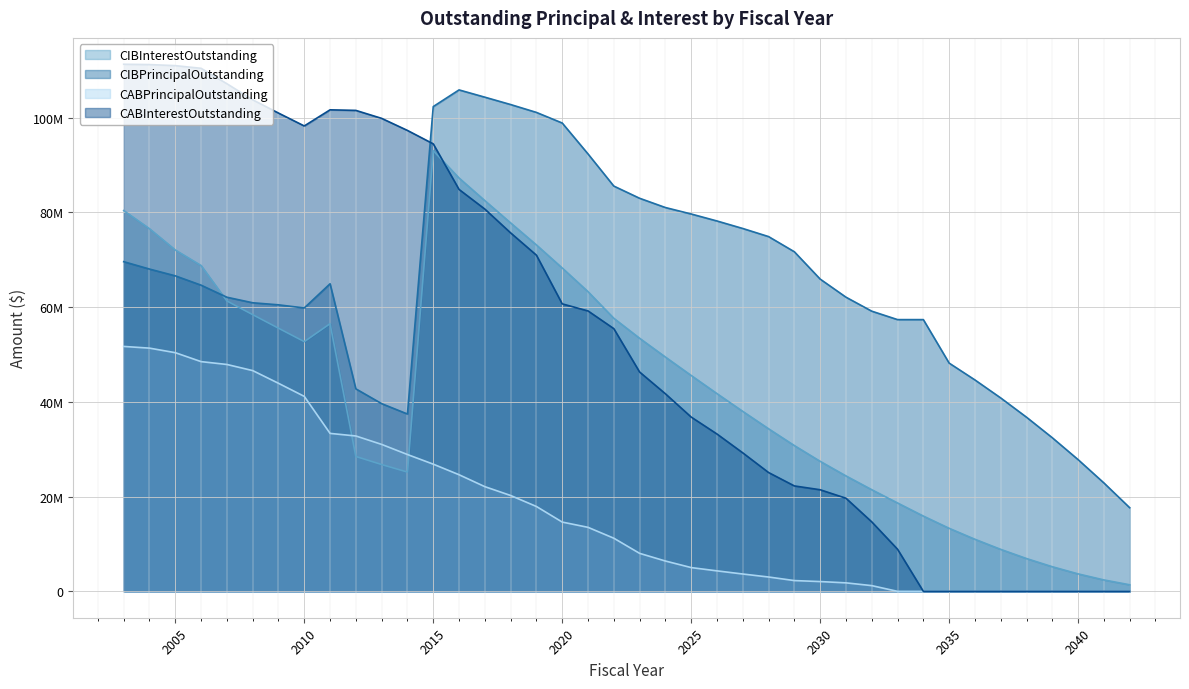

How many lines are shown in the chart?

4